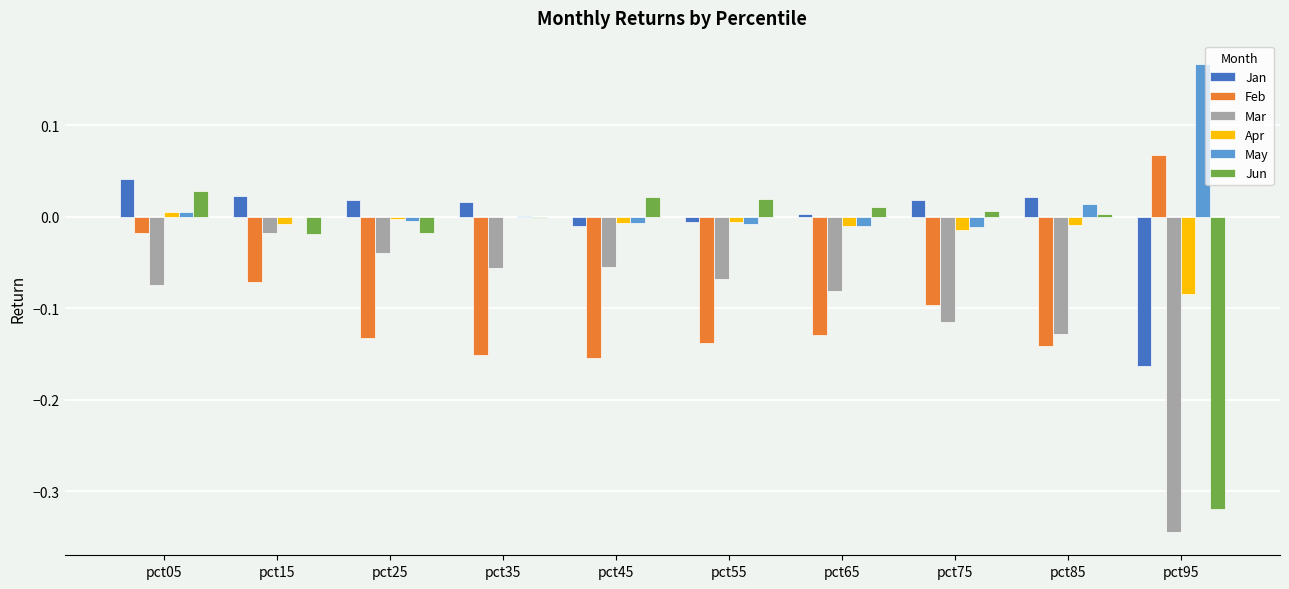

How many series are shown in this chart?

6